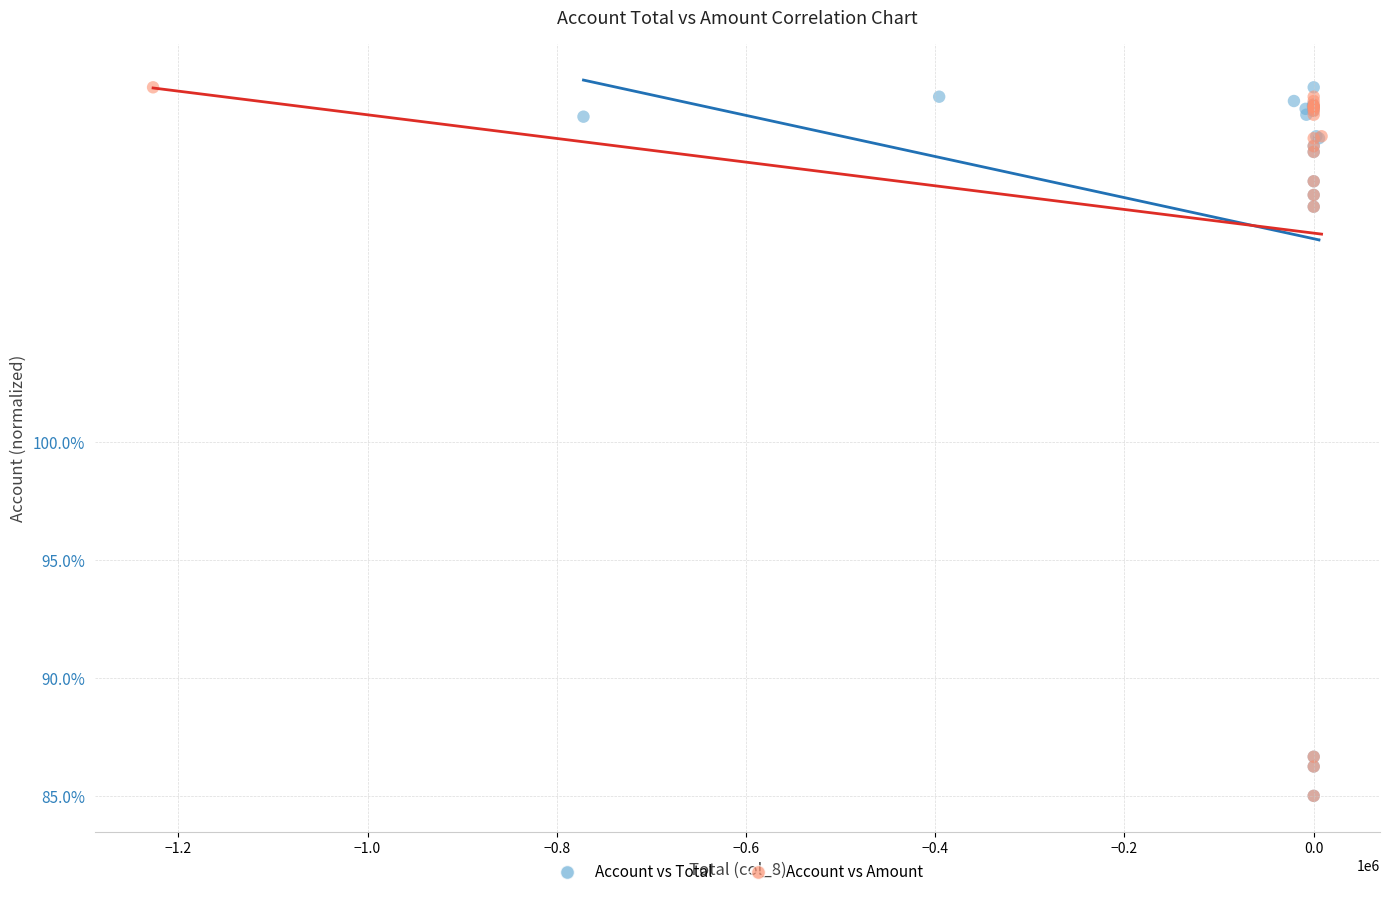

What are all the series names shown in the legend?

Account vs Total, Account vs Amount